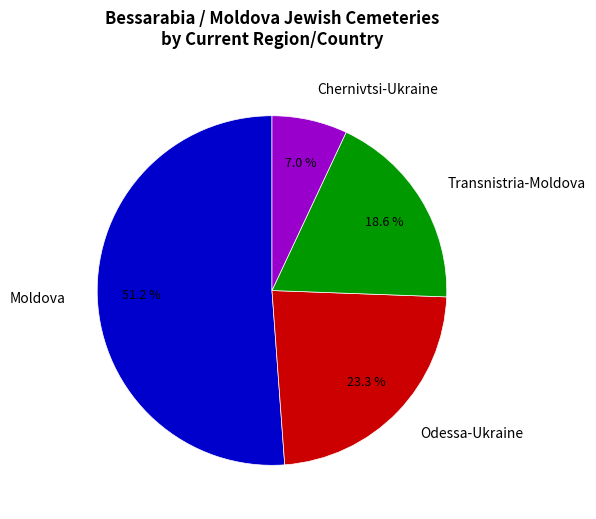

What is the total percentage of Transnistria-Moldova and Chernivtsi-Ukraine?

25.6%